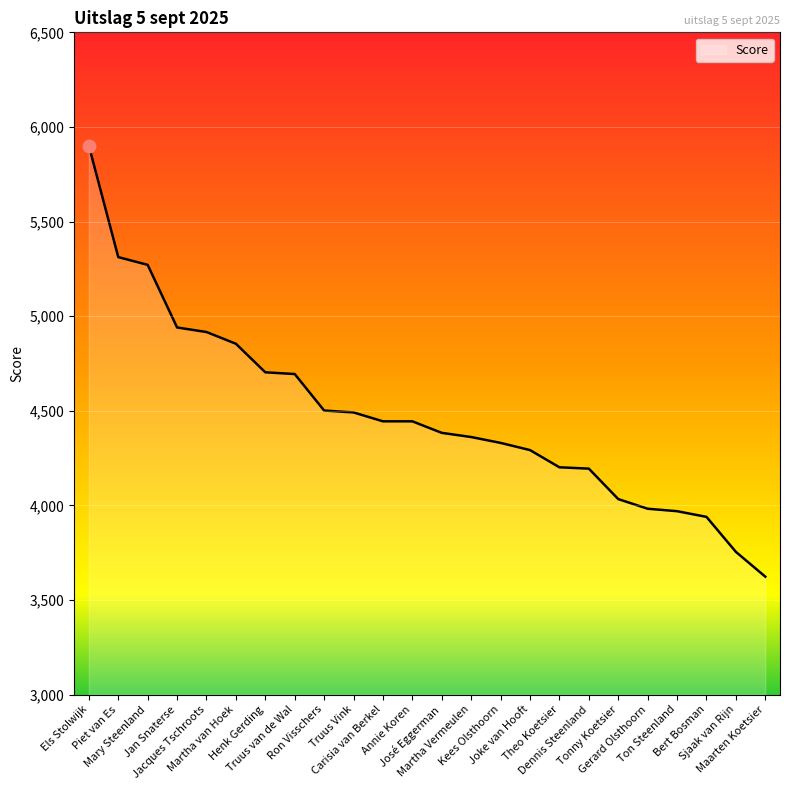

How many series are shown in this chart?

1